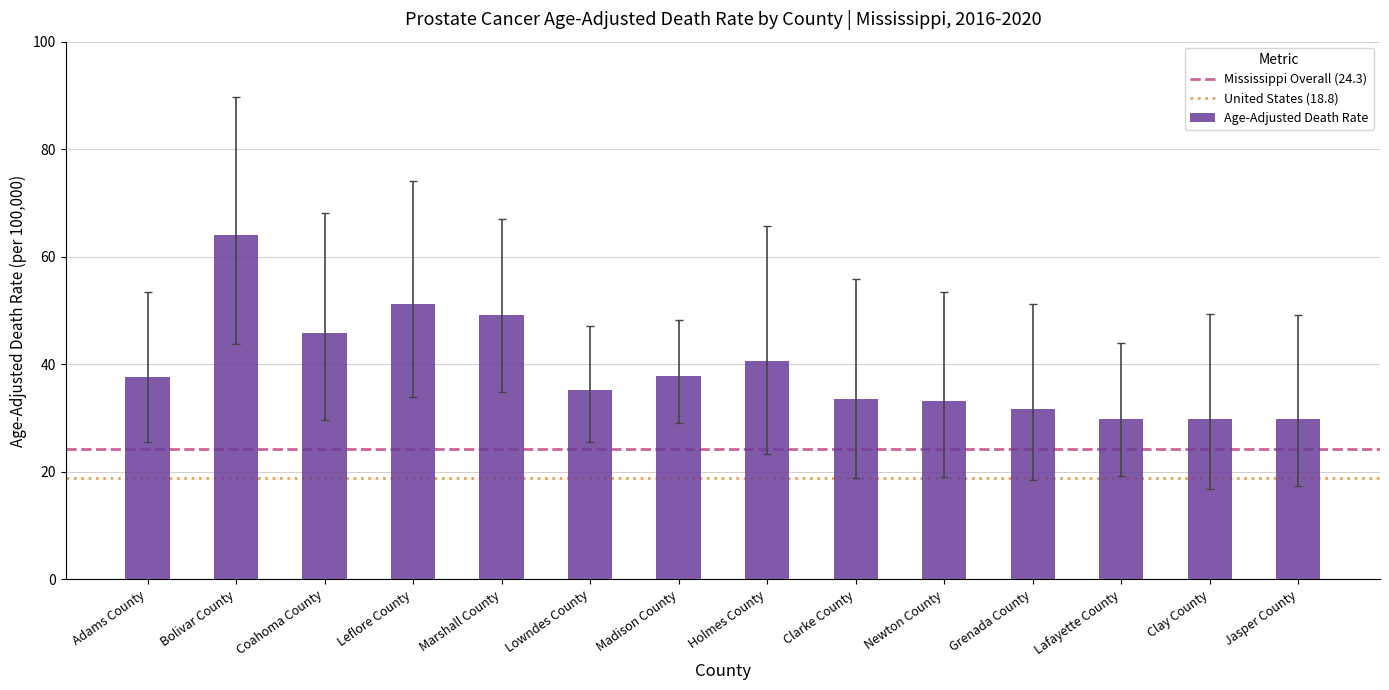

Which category has the highest value across all series?

Bolivar County